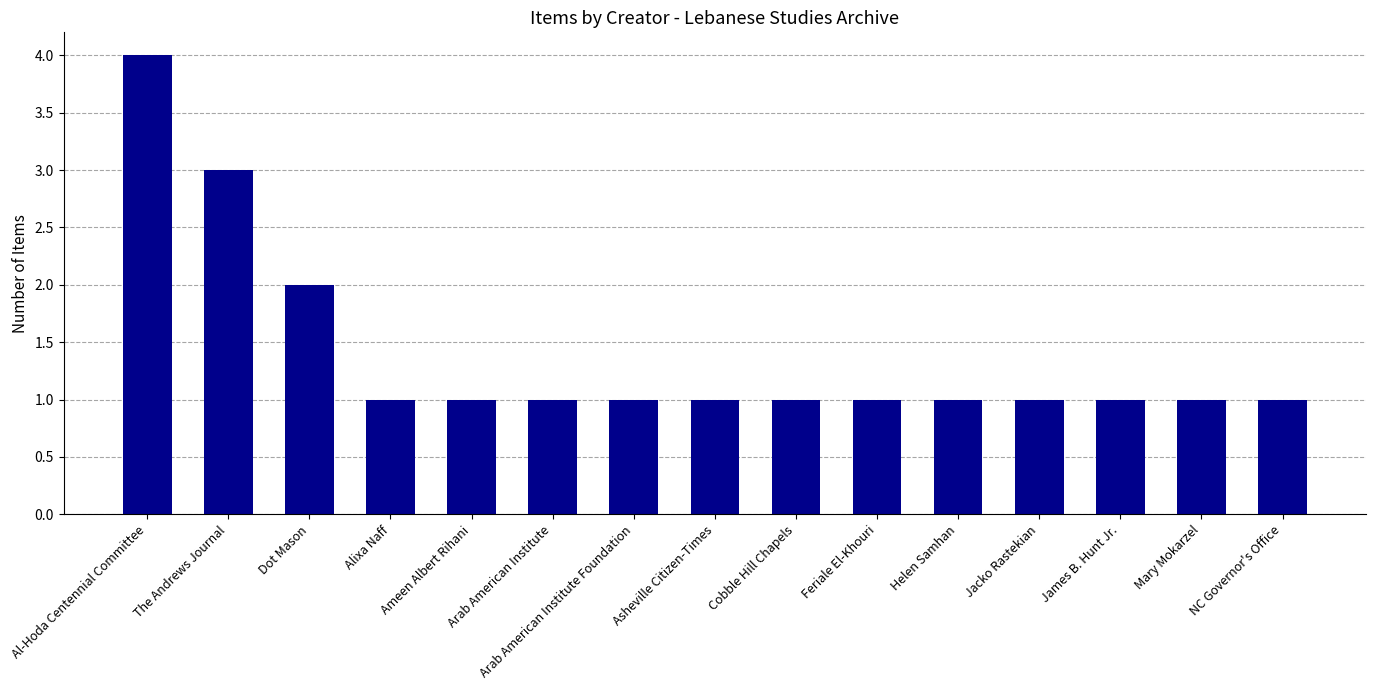

How many categories are shown in the chart?

15